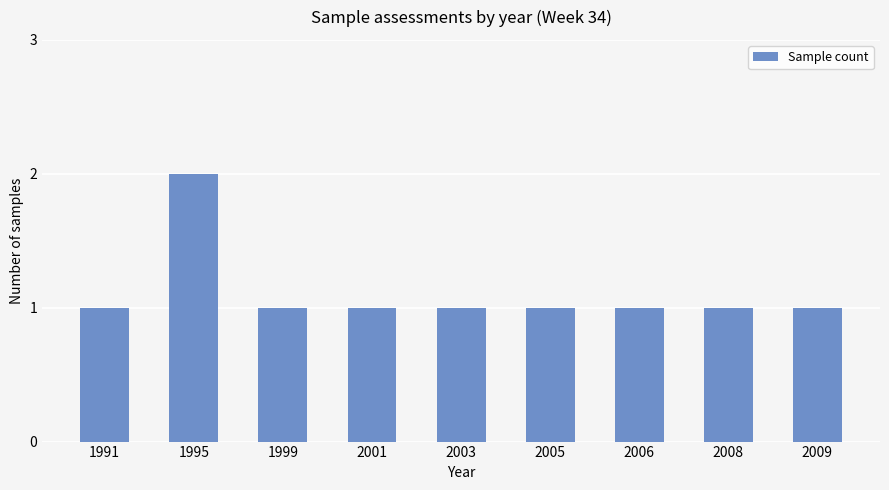

Count the number of categories in the chart.

9